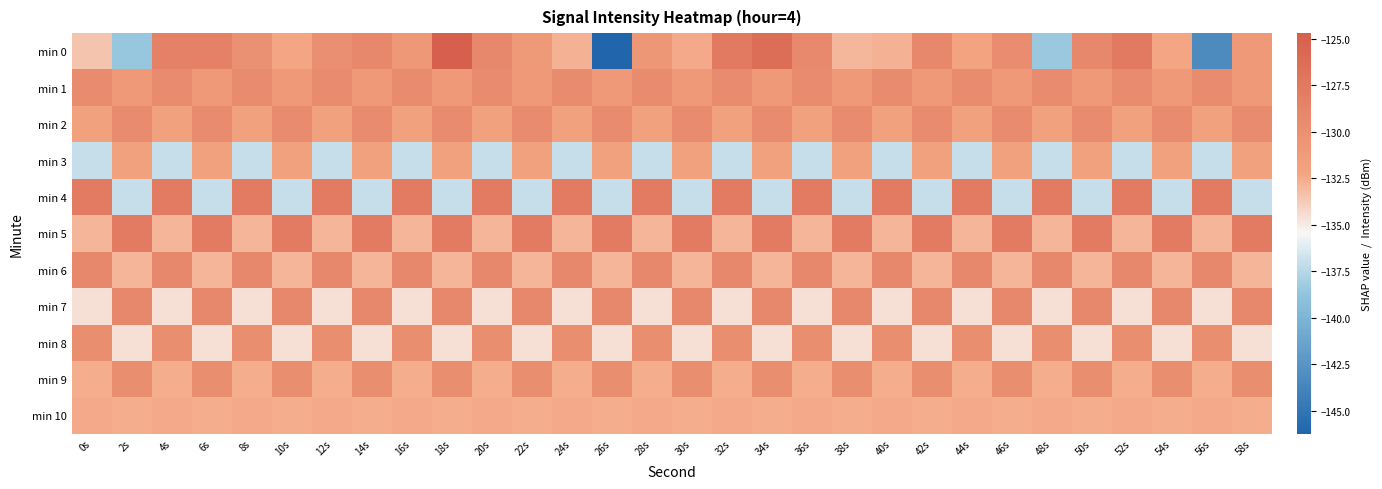

At how many categories does at least one series exceed -86?

30